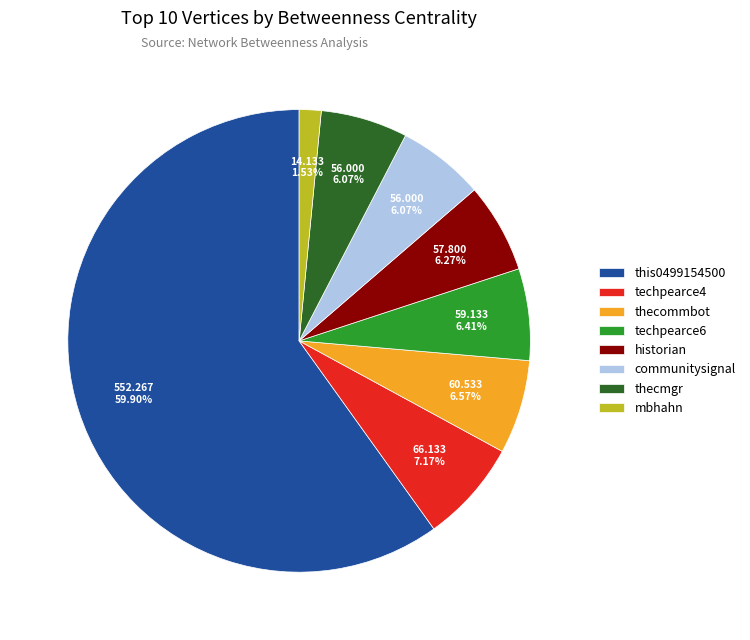

To the nearest percent, what percentage of the pie is thecommbot?

7%